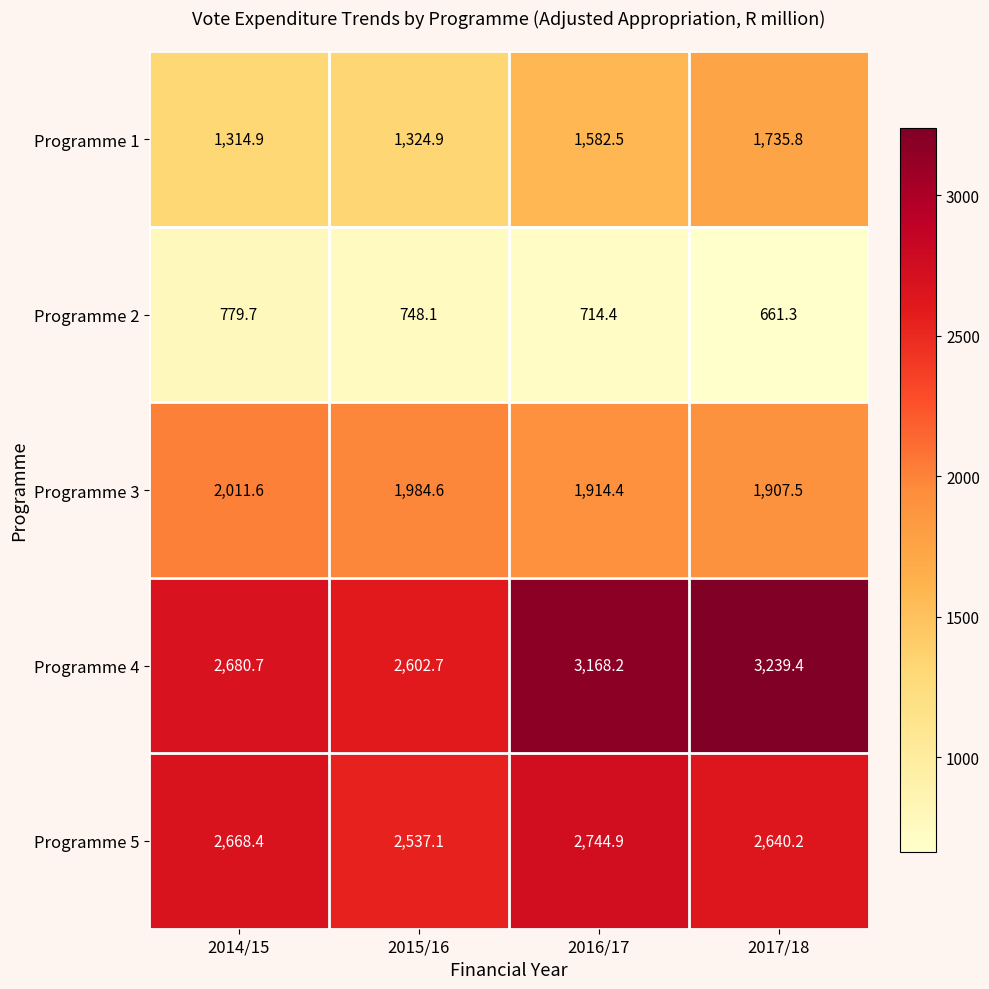

What is the total value across all series at 2016/17?

10124.4